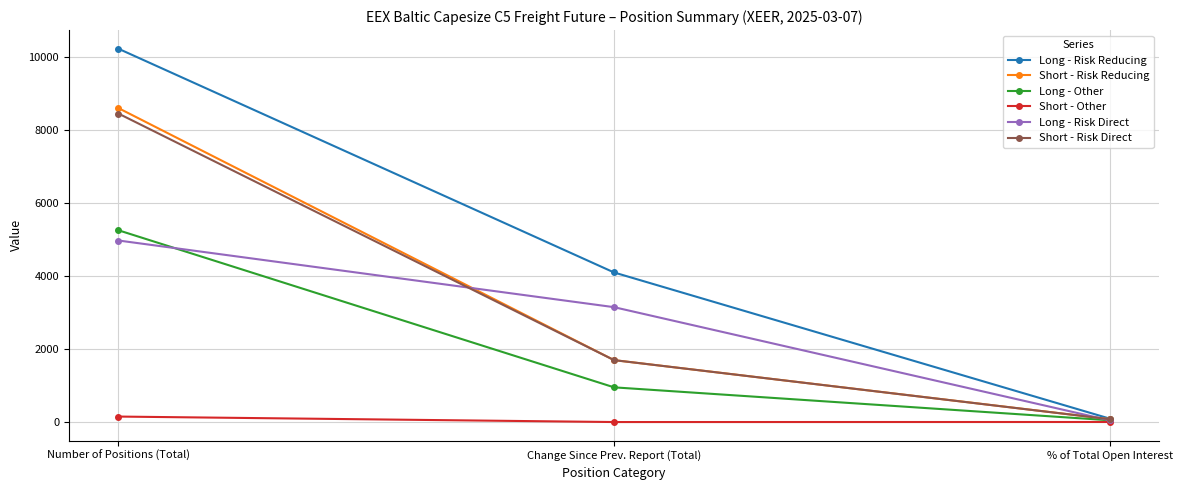

How many lines are shown in the chart?

6